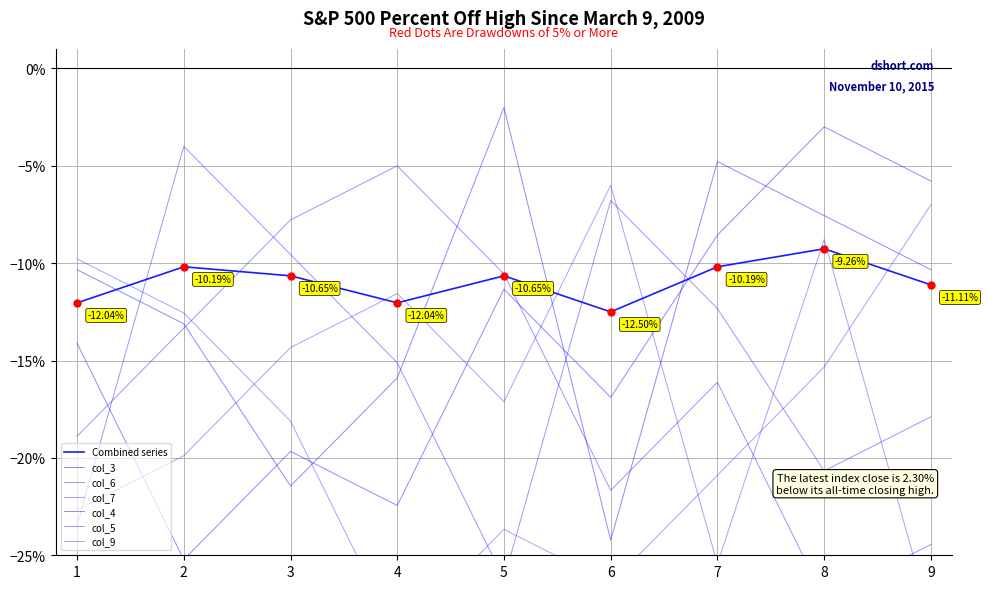

True or false: col_3 has a value of -2.7 at 5.

False